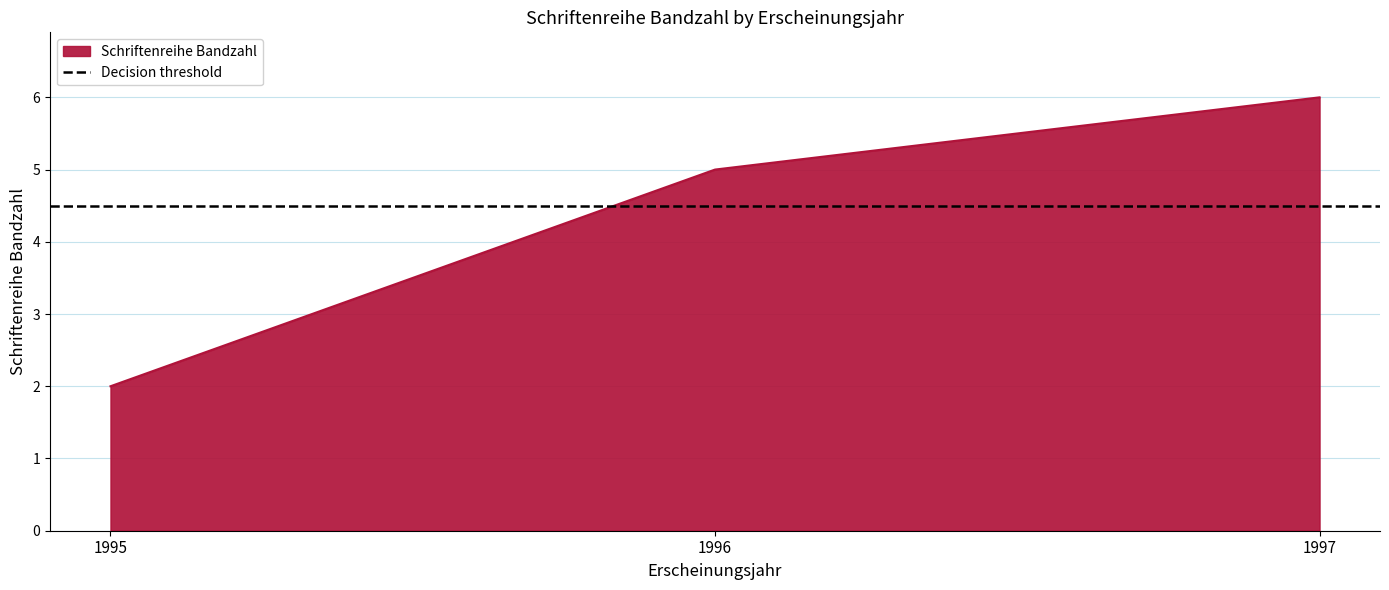

What is the change in value from 1995 to 1996?

+3